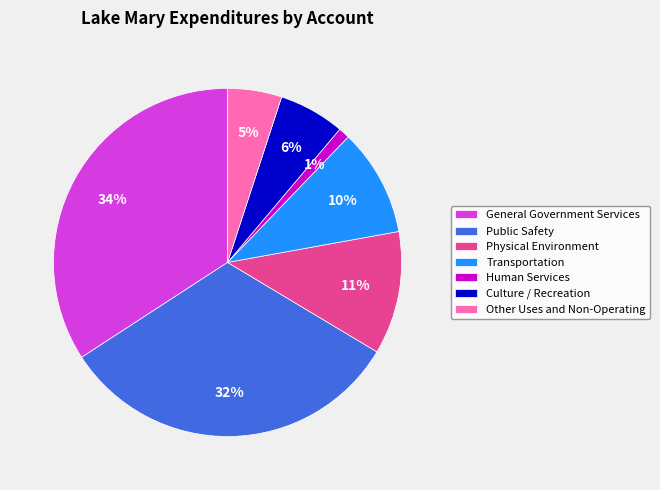

Does Other Uses and Non-Operating represent more than half of the total?

No